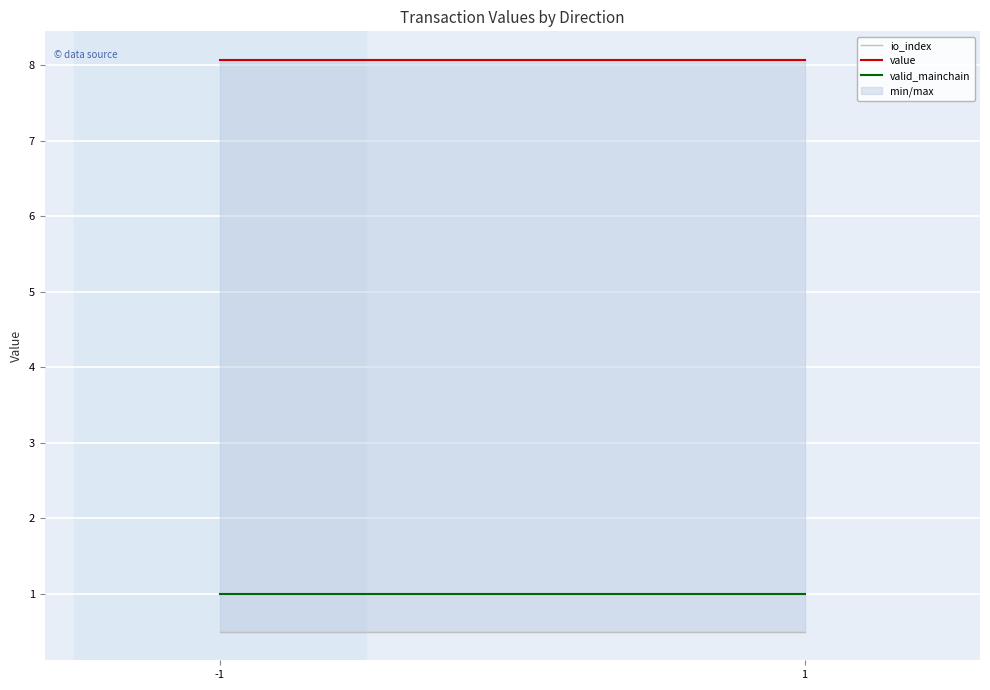

How many series are shown in this chart?

3